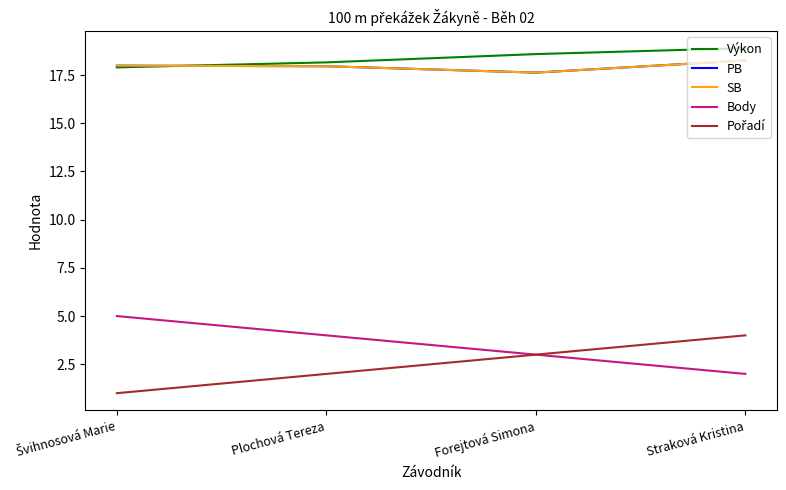

True or false: SB and Pořadí intersect in this chart.

False